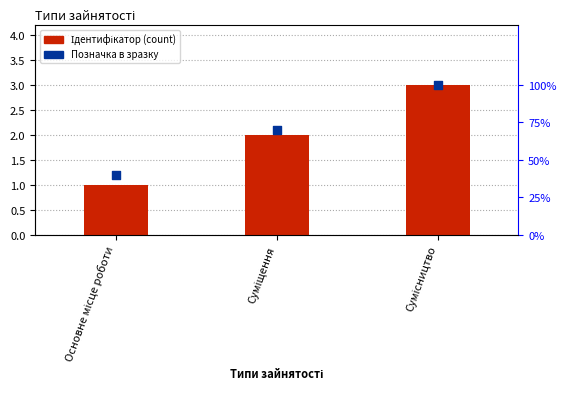

At which category is the sum across all series the highest?

Сумісництво